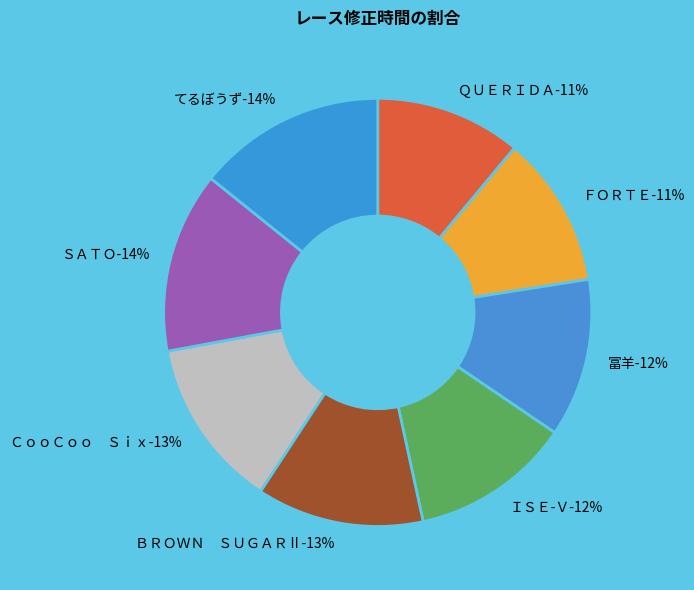

Is there any slice that represents more than half of the pie?

No